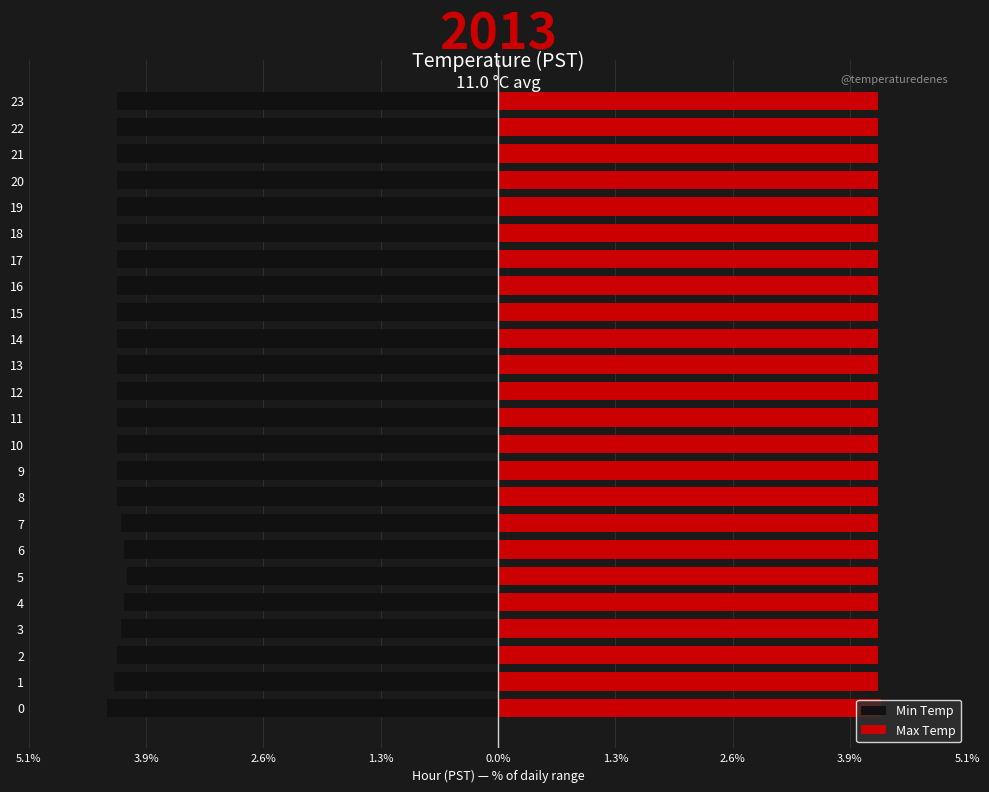

At 21, list the series in order from largest to smallest.

Max Temp, Min Temp